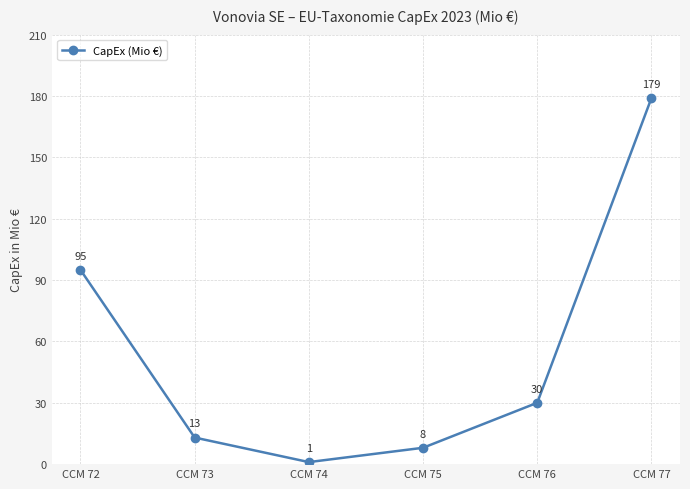

What is the value of the 2nd point from the left?

13